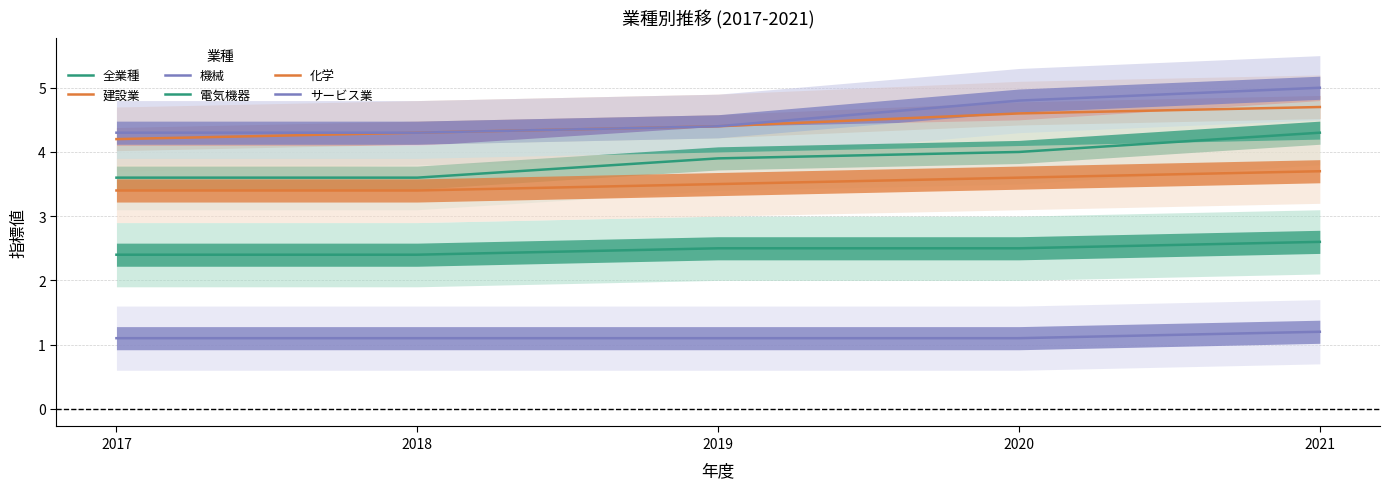

Does the chart display data point markers on the line(s)?

No